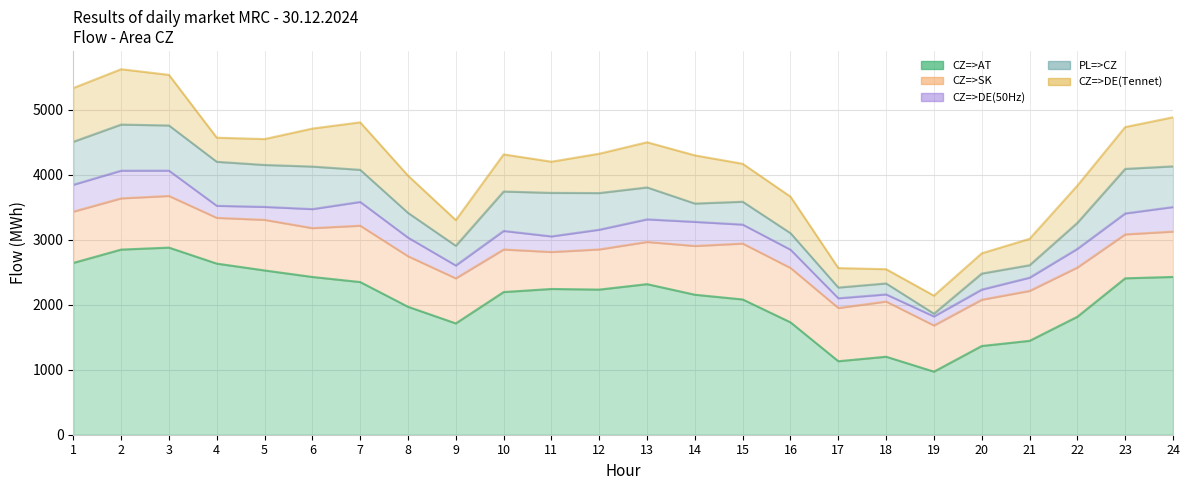

The CZ=>DE(50Hz) series shows 286.4 at 8. True or false?

True